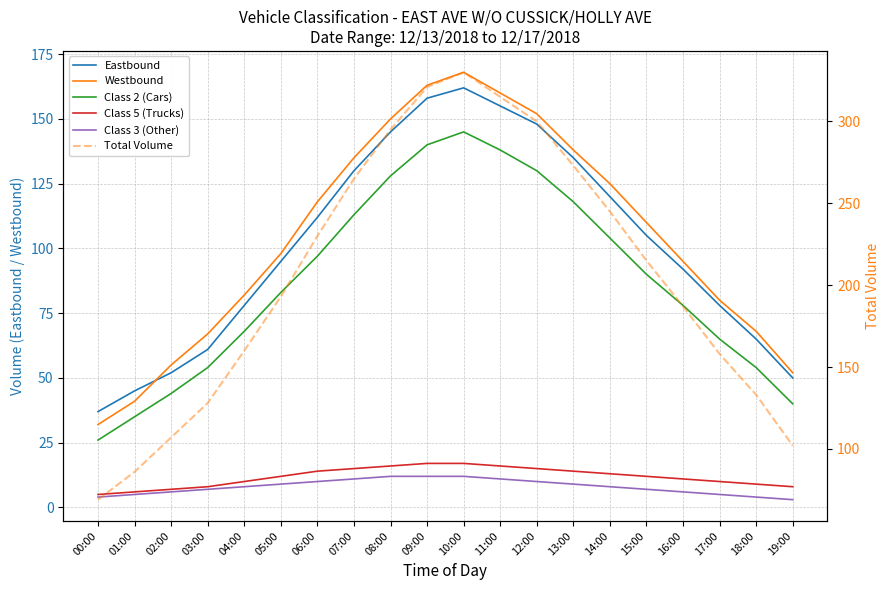

True or false: Westbound and Class 5 (Trucks) cross at least once.

False